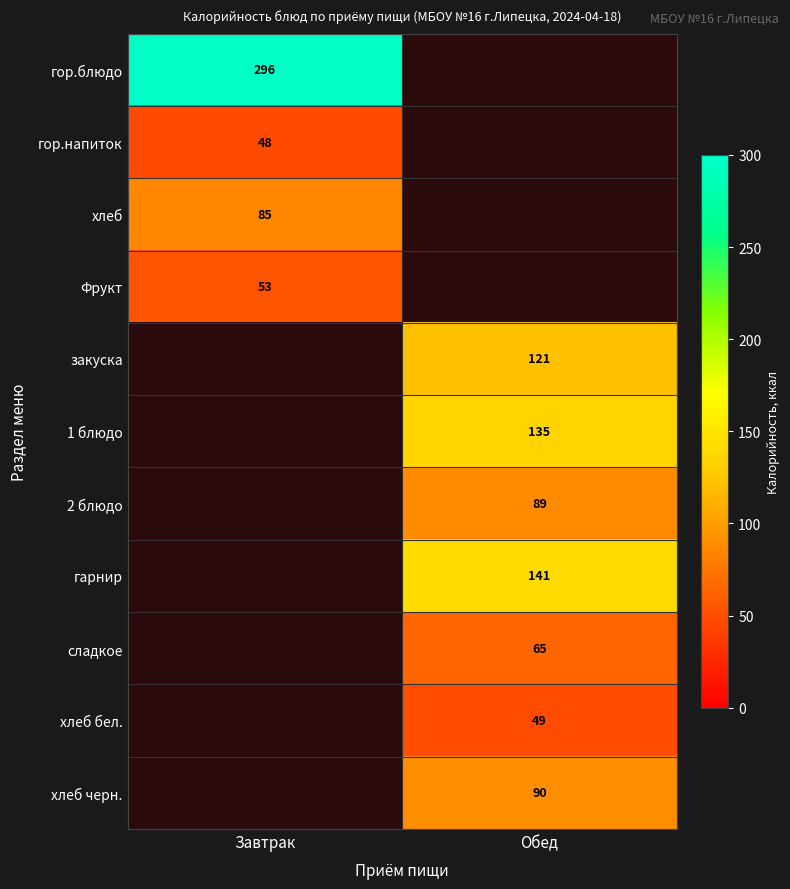

True or false: закуска has a value of 54 at Обед.

False